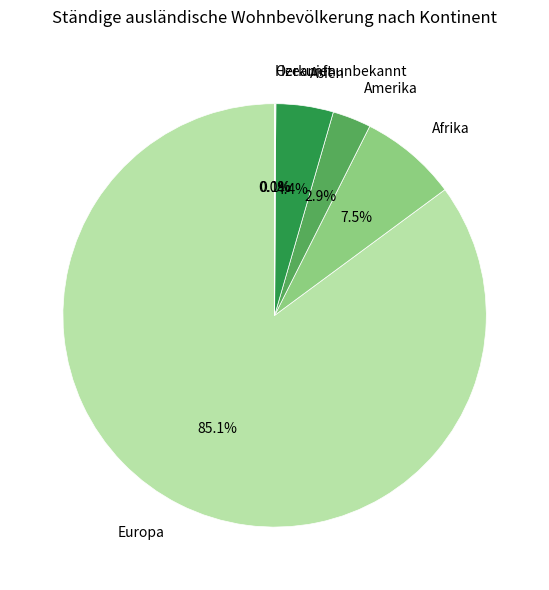

To the nearest percent, what is the difference between the largest and smallest slice percentages?

85%